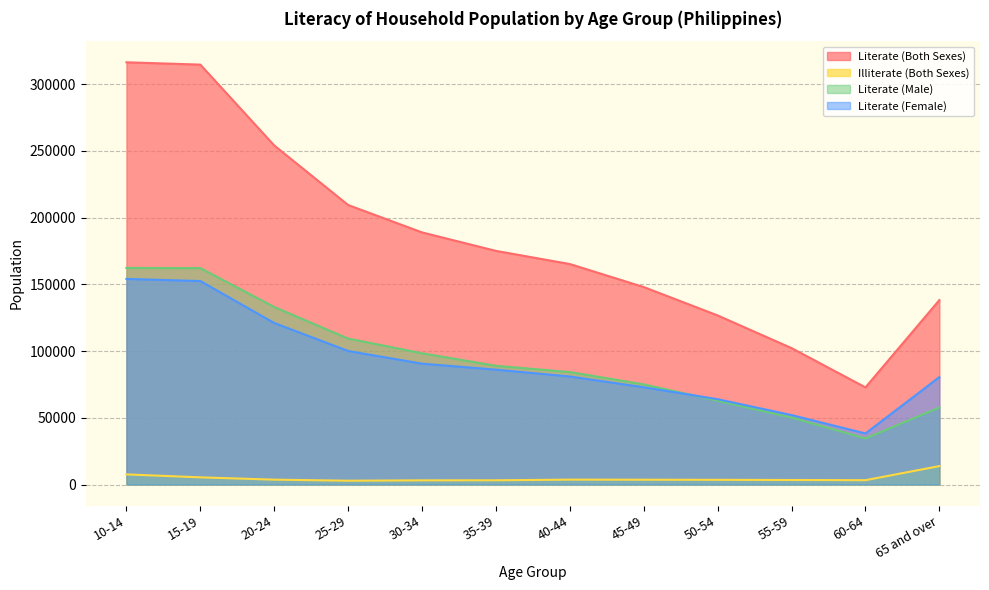

In Literate (Male), how many points are lower than both neighbors (excluding endpoints)?

1